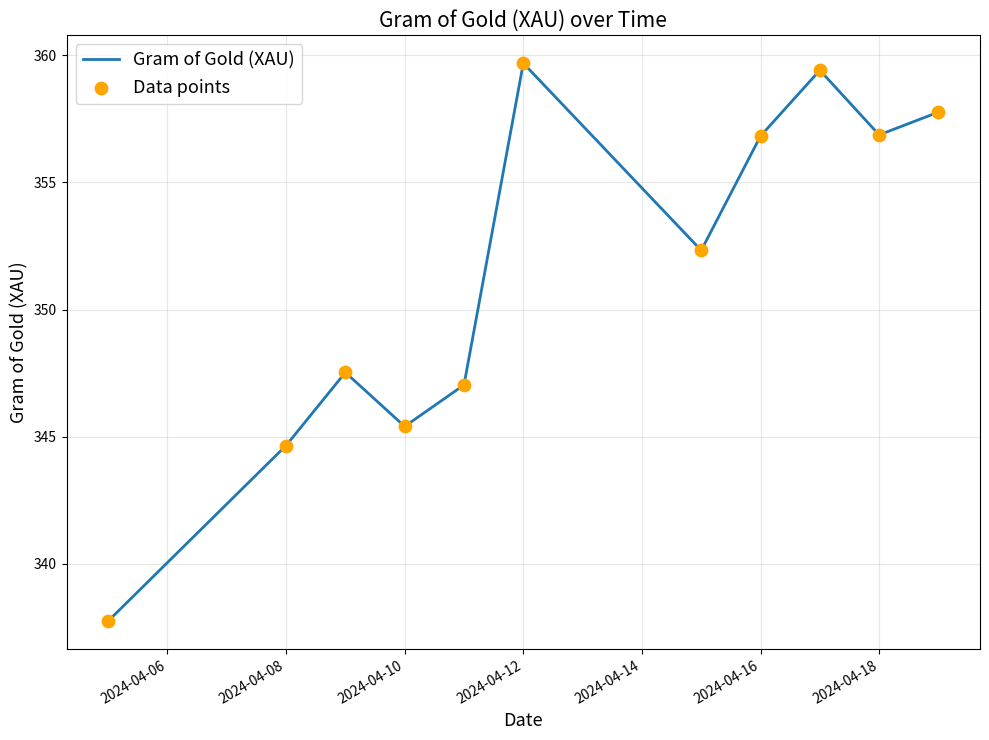

What is the difference between the maximum and minimum values?

21.9